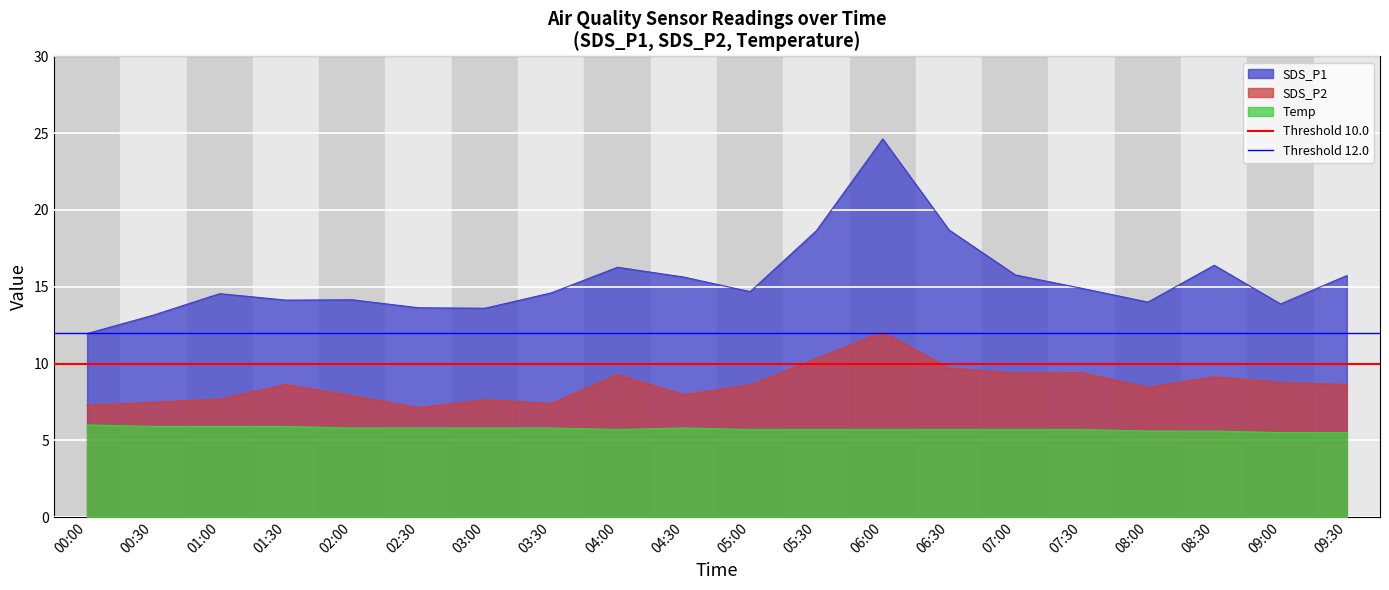

True or false: Threshold 10.0 has a value of 10 at 00:00.

True